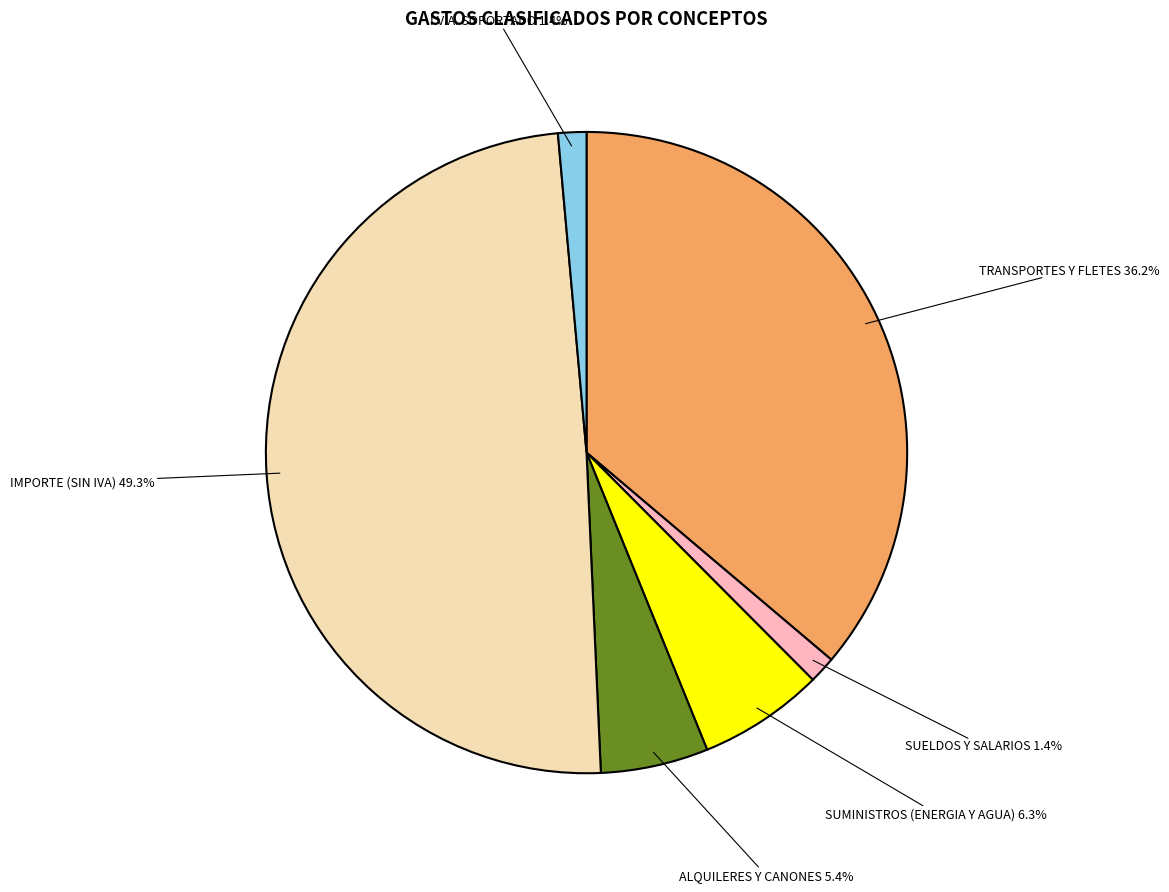

Count the number of slices in the pie.

6